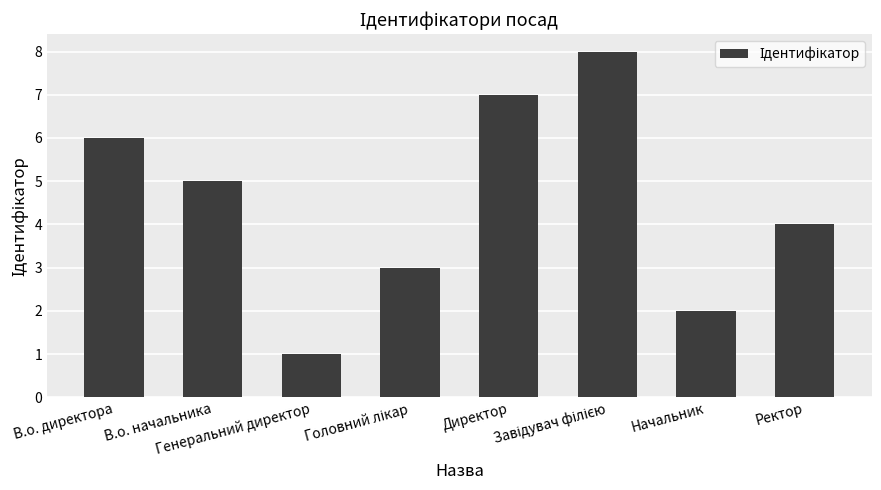

What is the difference between the maximum and minimum values?

7